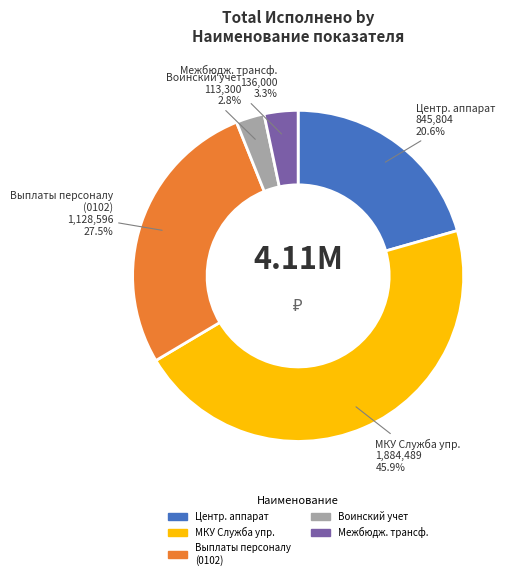

What is the smallest slice in the pie chart?

Воинский учет